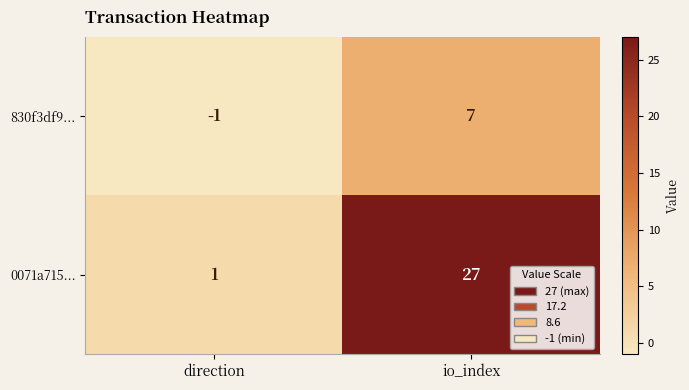

What is the total value across all series at io_index?

34